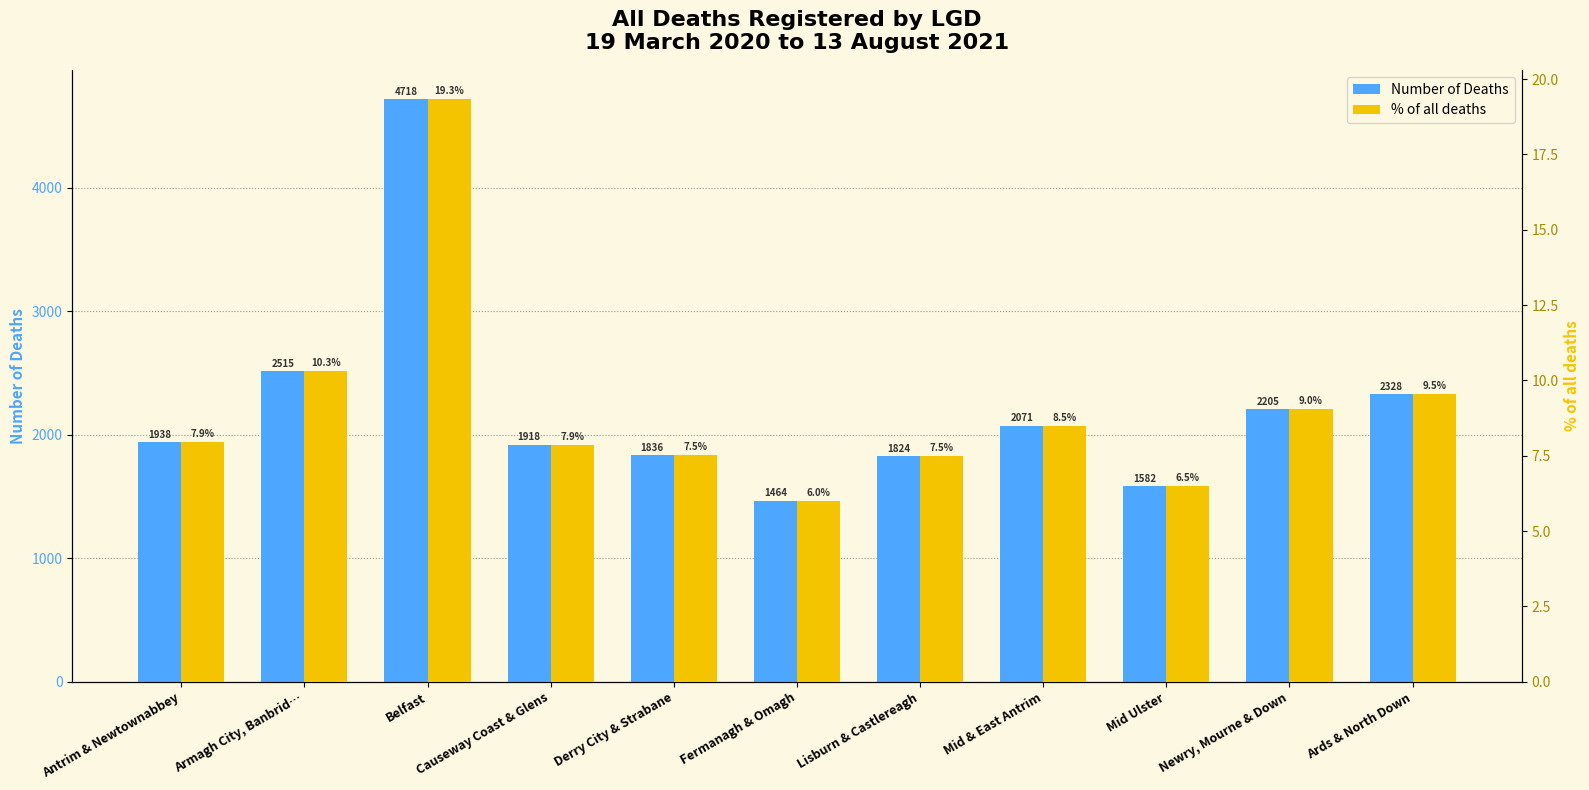

How many groups of bars are there?

11